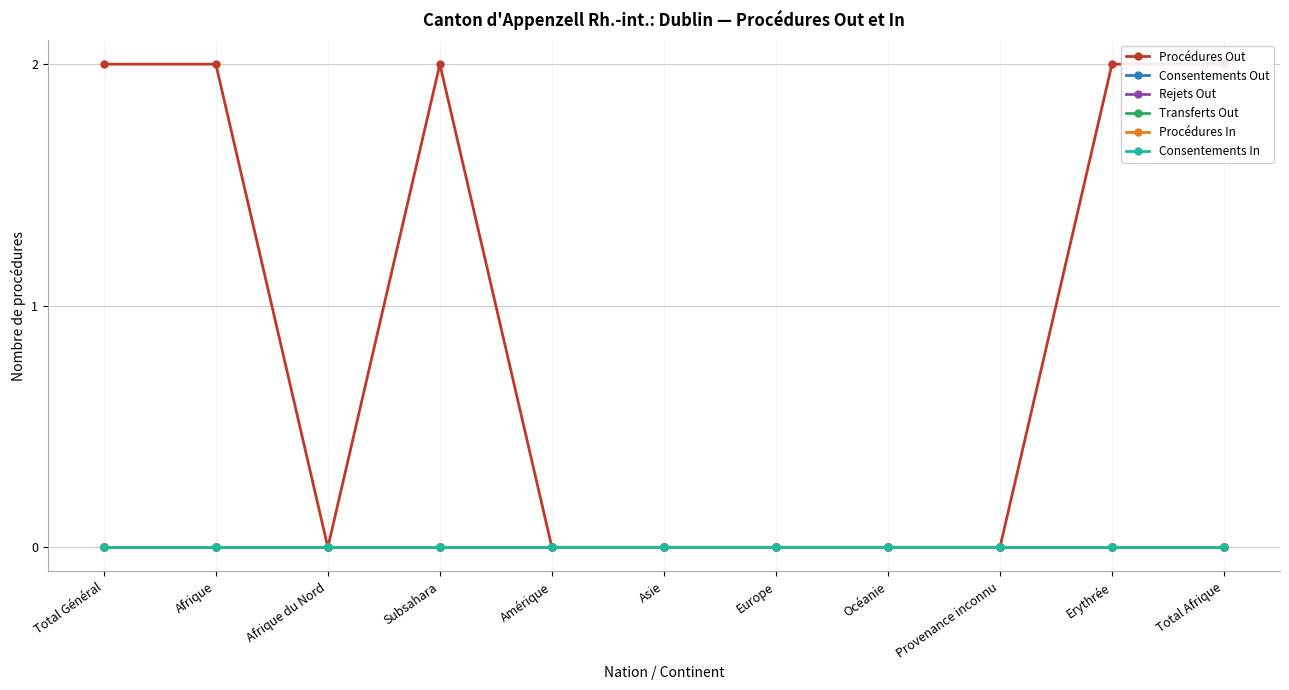

Which label corresponds to the largest value in the chart?

Total Général